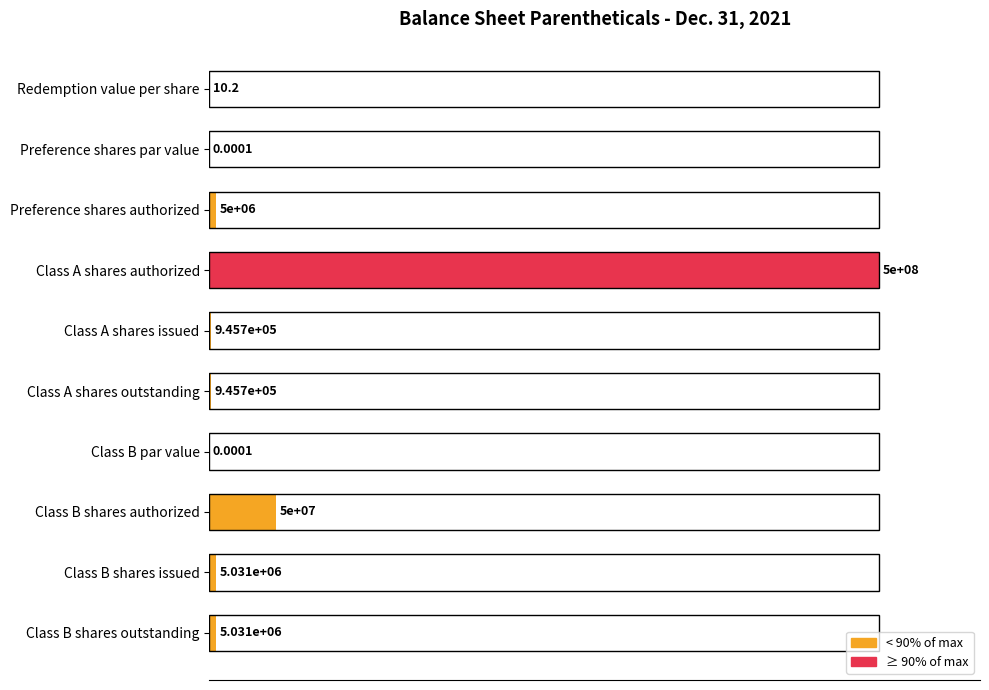

Are the bars horizontal?

Yes